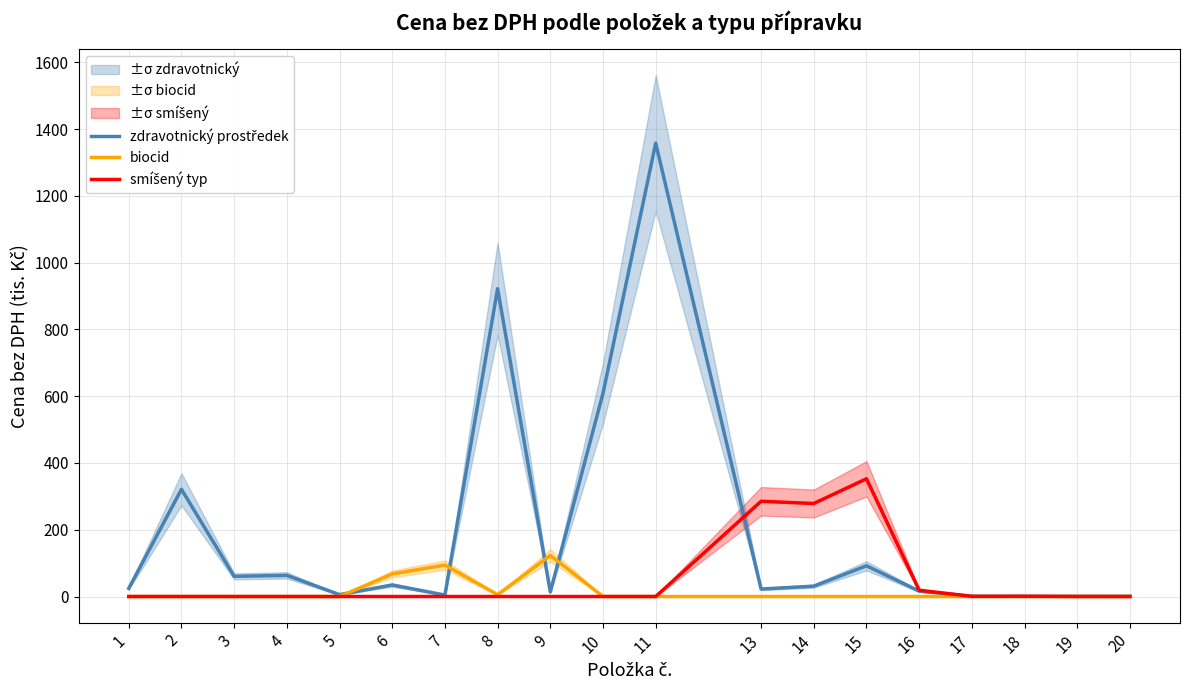

At which label does zdravotnický prostředek first exceed 24?

1